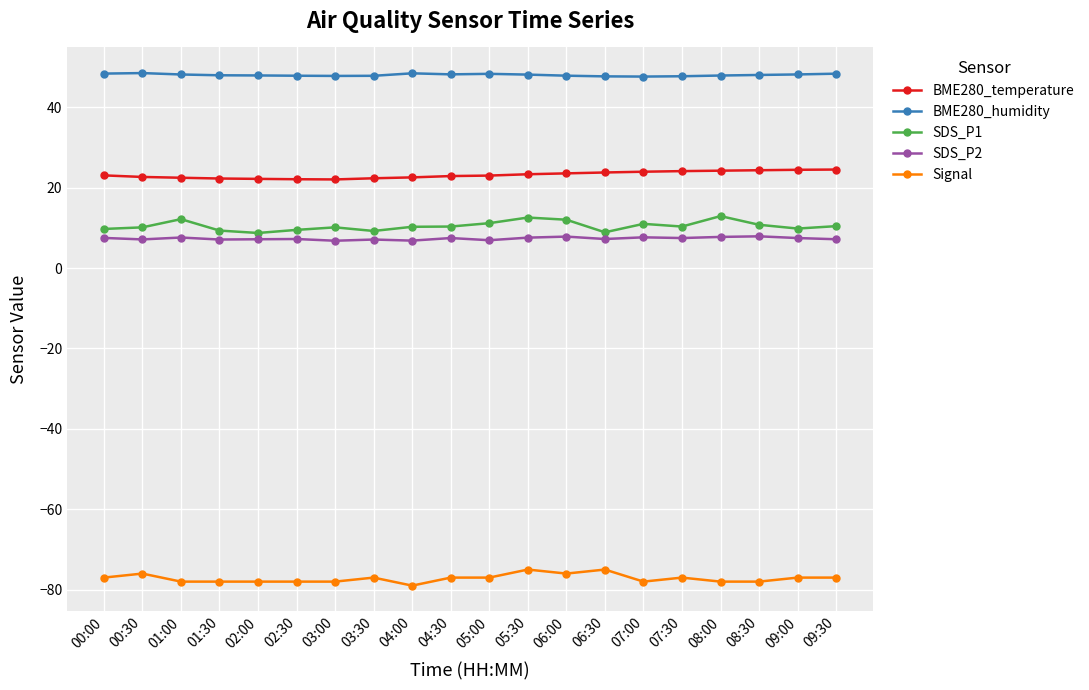

What is the label of the 13th point from the right?

03:30